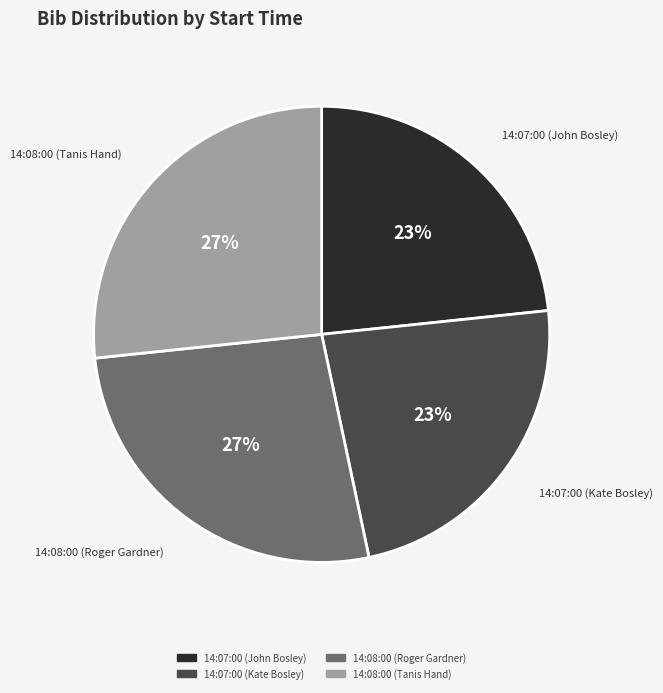

Is it true that 14:08:00 (Tanis Hand) is 33% of the pie?

False